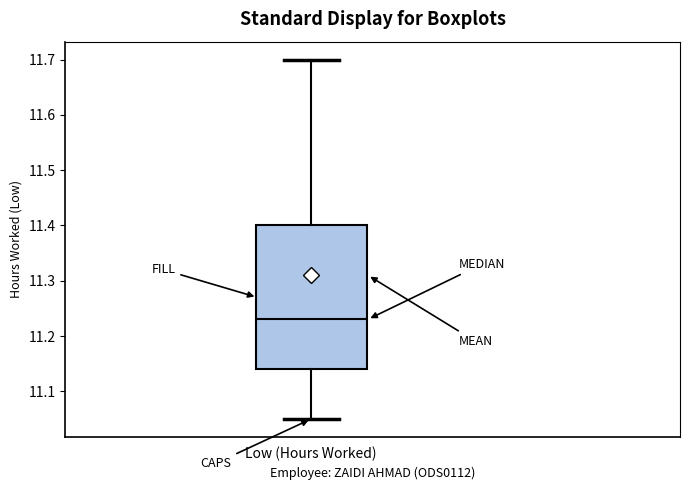

Read this box plot against the y-axis: the position of the median line, the range covered by the box, and the ends of both whiskers. The values are not printed on the chart, so give them approximately, as read against the axis.

median 11.23, box 11.14 to 11.40, whiskers 11.05 to 11.70